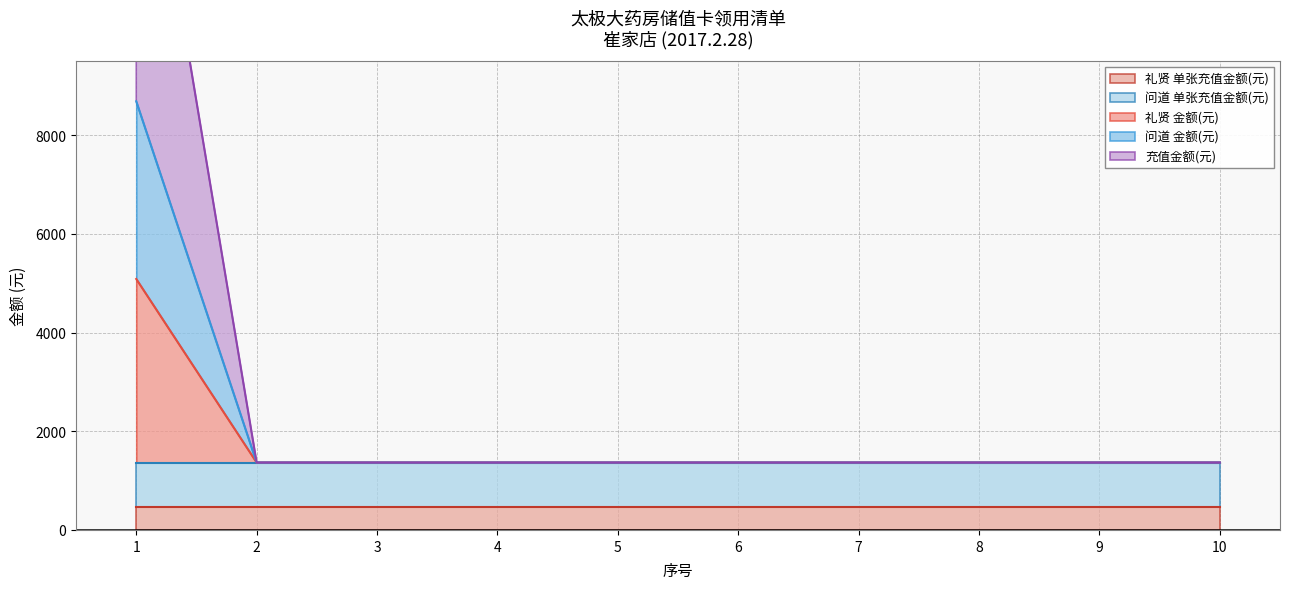

At which category is the sum across all series the highest?

1